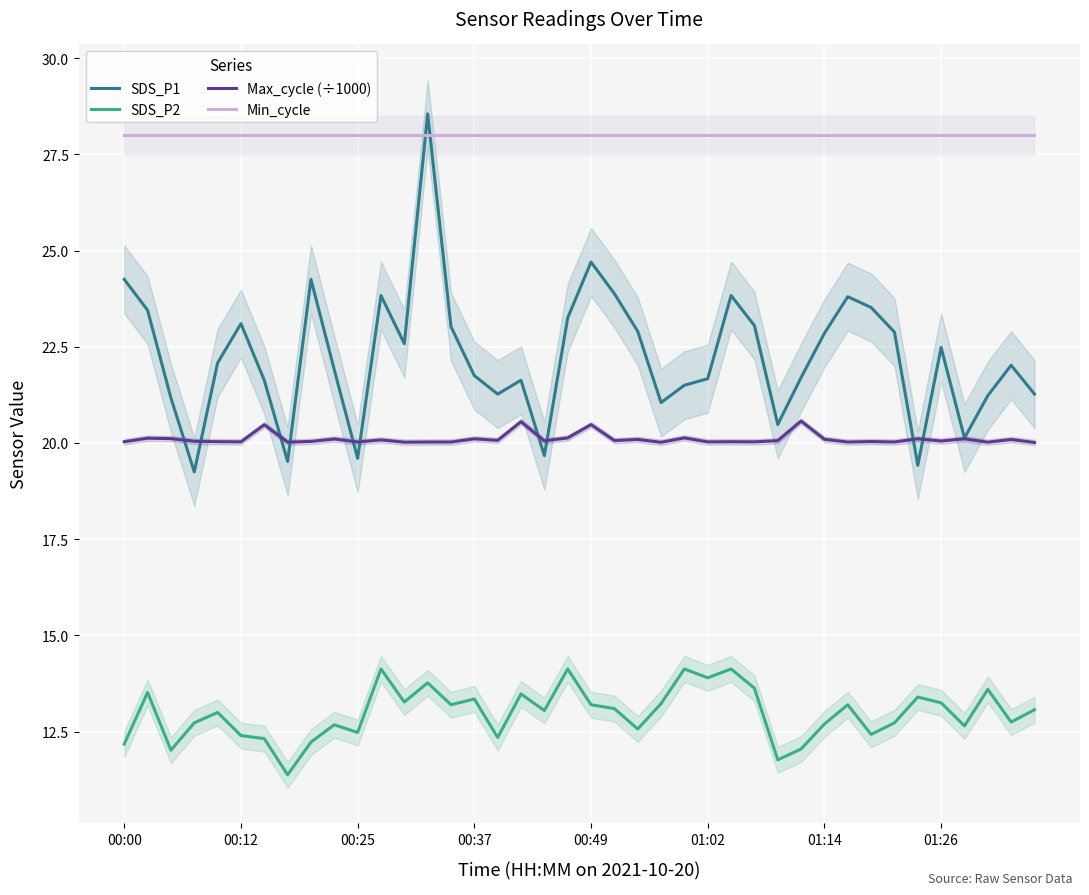

True or false: SDS_P2 and SDS_P1 cross at least once.

False